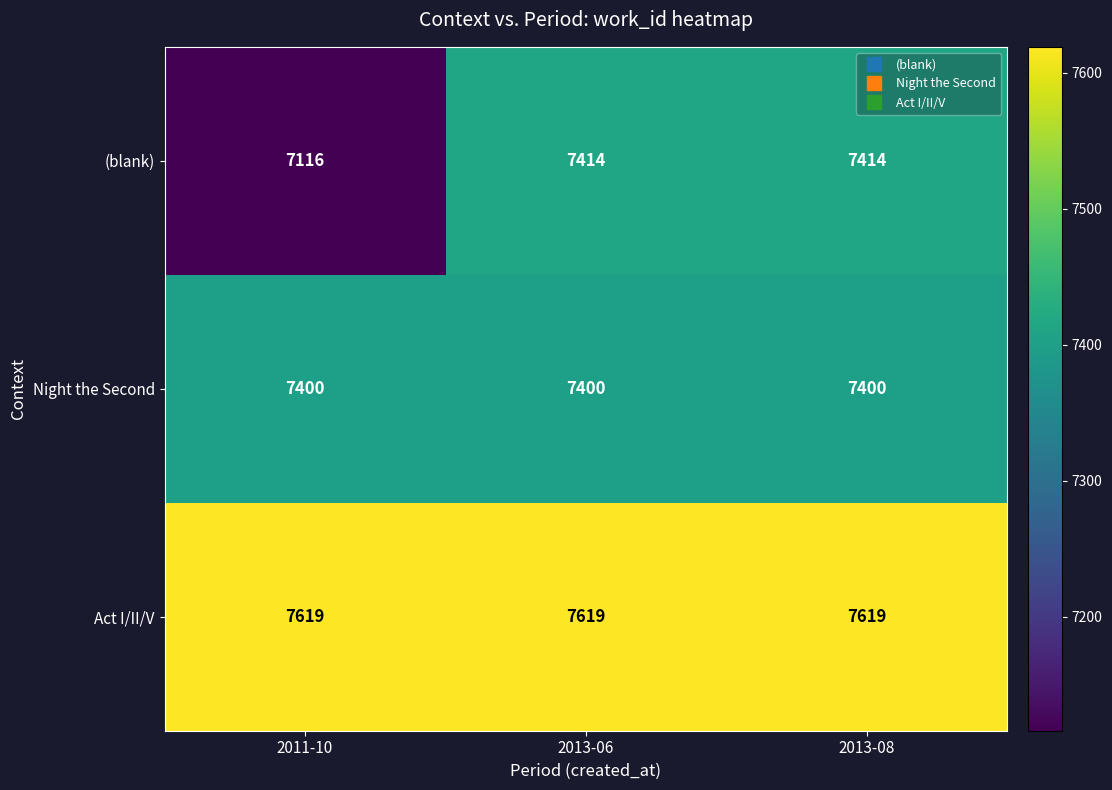

Which series has the largest total across all categories?

Act I/II/V